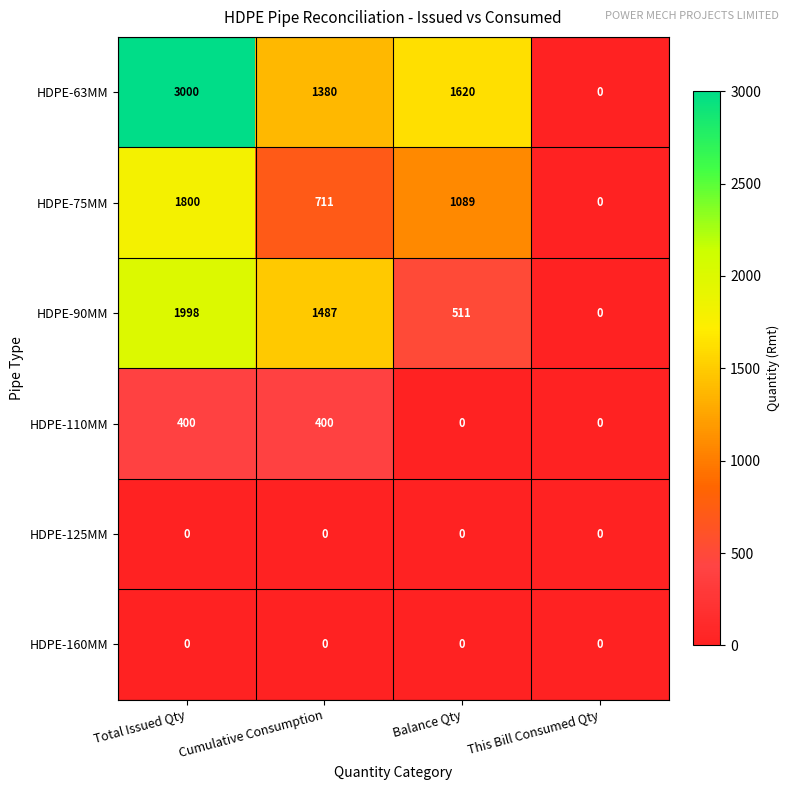

How many categories are shown in the chart?

4